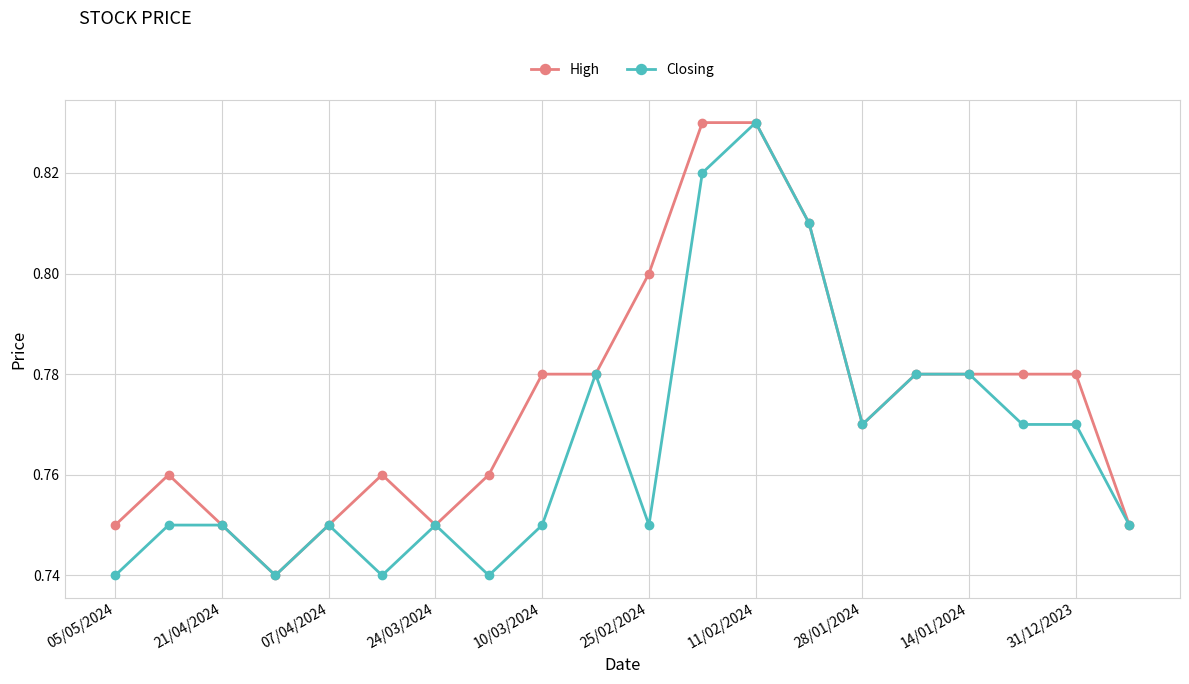

Rank the series by their average value, from lowest to highest.

Closing, High